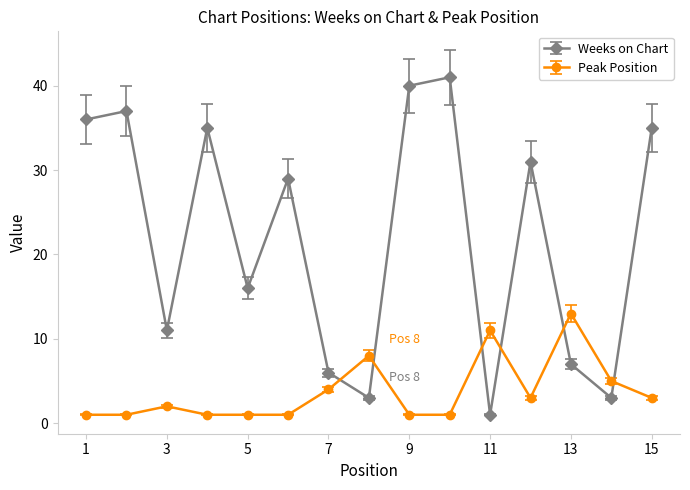

List the series in order of their overall mean, lowest first.

Peak Position, Weeks on Chart